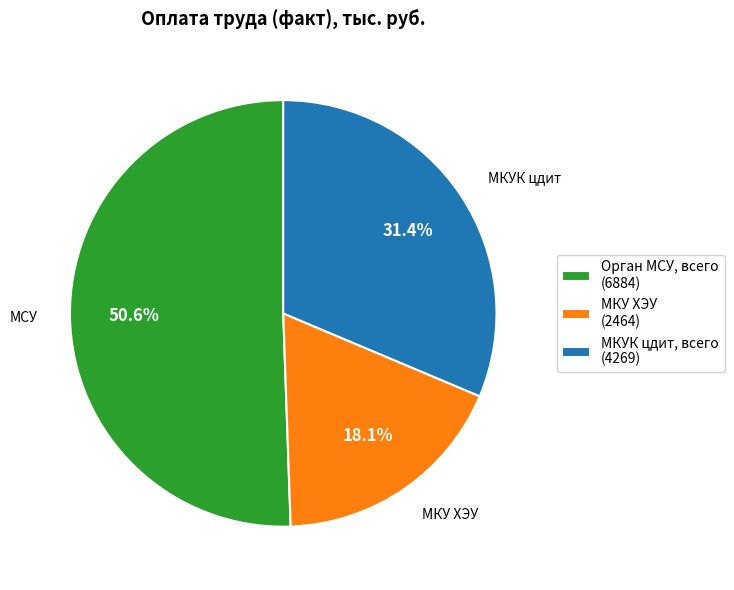

Approximately how many times larger is the value at МКУ ХЭУ (2464) compared to МКУК цдит, всего (4269)?

0.6